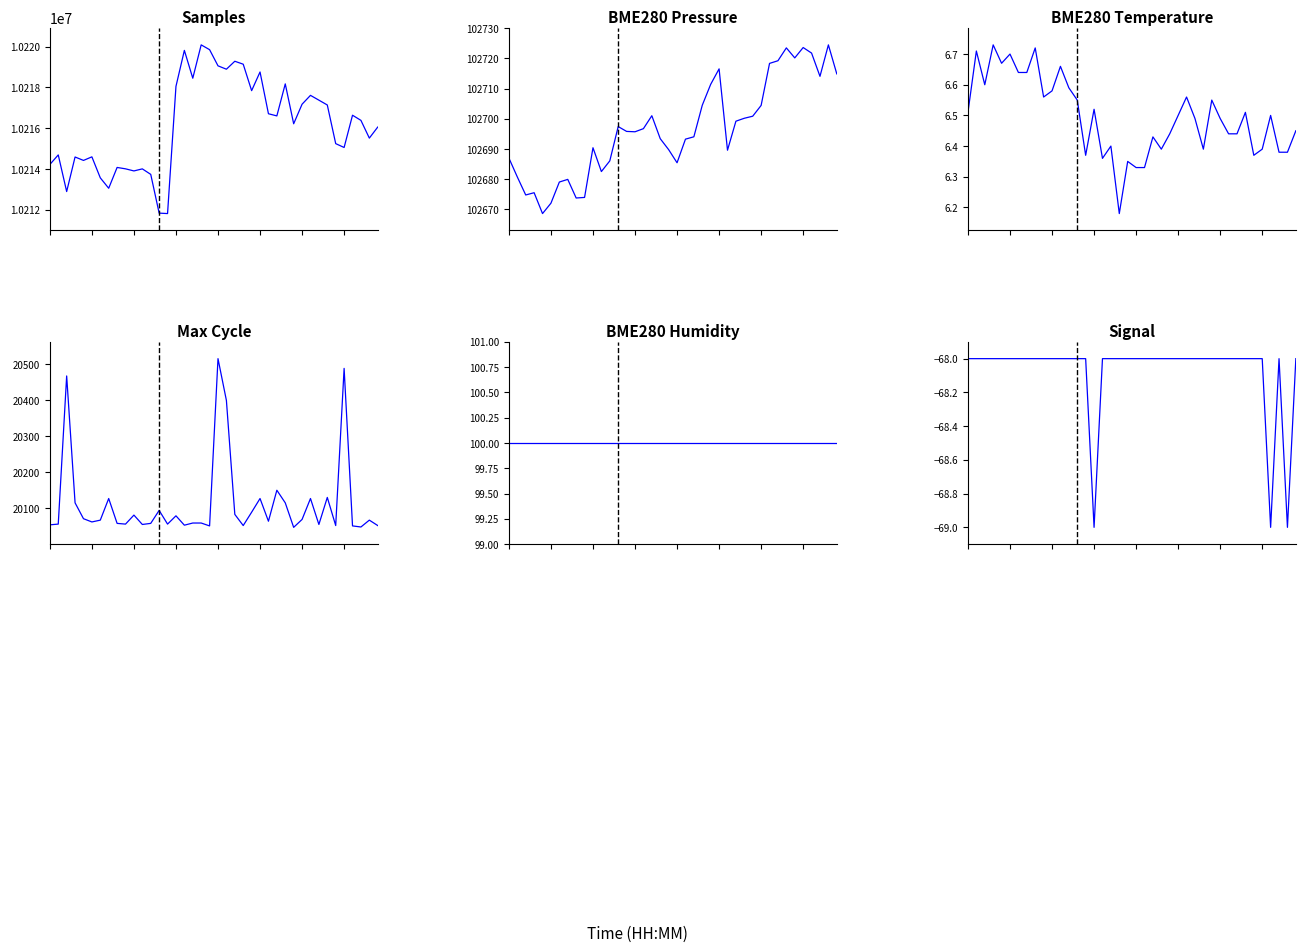

Reading left to right, transcribe all the data shown in this chart.

Samples: 0.0=10214219.0	0.2=10214689.0	0.4=10212891.0	0.6=10214587.0	0.8=10214419.0	1.0=10214594.0	6=10213564.0	7=10213053.0	8=10214074.0	9=10214006.0	10=10213903.0	11=10214004.0	12=10213734.0	13=10211832.0	14=10211810.0	15=10218054.0	16=10219820.0	17=10218454.0	18=10220091.0	19=10219855.0	20=10219062.0	21=10218896.0	22=10219287.0	23=10219142.0	24=10217844.0	25=10218760.0	26=10216710.0	27=10216604.0	28=10218176.0	29=10216218.0	30=10217178.0	31=10217613.0	32=10217377.0	33=10217140.0	34=10215243.0	35=10215054.0	36=10216637.0	37=10216385.0	38=10215514.0	39=10216056.0
BME280_pressure: 0.0=102687.0	0.2=102680.8	0.4=102674.8	0.6=102675.5	0.8=102668.6	1.0=102672.1	6=102679.1	7=102679.9	8=102673.8	9=102674.0	10=102690.4	11=102682.5	12=102686.1	13=102697.4	14=102695.8	15=102695.7	16=102696.7	17=102701.0	18=102693.4	19=102689.8	20=102685.4	21=102693.2	22=102694.0	23=102704.5	24=102711.4	25=102716.5	26=102689.6	27=102699.2	28=102700.2	29=102700.8	30=102704.4	31=102718.3	32=102719.2	33=102723.4	34=102720.1	35=102723.6	36=102721.7	37=102714.0	38=102724.4	39=102714.8
BME280_temperature: 0.0=6.5	0.2=6.7	0.4=6.6	0.6=6.7	0.8=6.7	1.0=6.7	6=6.6	7=6.6	8=6.7	9=6.6	10=6.6	11=6.7	12=6.6	13=6.5	14=6.4	15=6.5	16=6.4	17=6.4	18=6.2	19=6.3	20=6.3	21=6.3	22=6.4	23=6.4	24=6.4	25=6.5	26=6.6	27=6.5	28=6.4	29=6.5	30=6.5	31=6.4	32=6.4	33=6.5	34=6.4	35=6.4	36=6.5	37=6.4	38=6.4	39=6.5
Max_cycle: 0.0=20054.0	0.2=20056.0	0.4=20467.0	0.6=20115.0	0.8=20071.0	1.0=20062.0	6=20067.0	7=20127.0	8=20058.0	9=20056.0	10=20081.0	11=20055.0	12=20058.0	13=20094.0	14=20056.0	15=20079.0	16=20053.0	17=20059.0	18=20059.0	19=20051.0	20=20515.0	21=20399.0	22=20083.0	23=20052.0	24=20089.0	25=20127.0	26=20064.0	27=20150.0	28=20115.0	29=20047.0	30=20069.0	31=20127.0	32=20055.0	33=20130.0	34=20052.0	35=20488.0	36=20051.0	37=20048.0	38=20067.0	39=20052.0
BME280_humidity: 0.0=100.0	0.2=100.0	0.4=100.0	0.6=100.0	0.8=100.0	1.0=100.0	6=100.0	7=100.0	8=100.0	9=100.0	10=100.0	11=100.0	12=100.0	13=100.0	14=100.0	15=100.0	16=100.0	17=100.0	18=100.0	19=100.0	20=100.0	21=100.0	22=100.0	23=100.0	24=100.0	25=100.0	26=100.0	27=100.0	28=100.0	29=100.0	30=100.0	31=100.0	32=100.0	33=100.0	34=100.0	35=100.0	36=100.0	37=100.0	38=100.0	39=100.0
Signal: 0.0=-68.0	0.2=-68.0	0.4=-68.0	0.6=-68.0	0.8=-68.0	1.0=-68.0	6=-68.0	7=-68.0	8=-68.0	9=-68.0	10=-68.0	11=-68.0	12=-68.0	13=-68.0	14=-68.0	15=-69.0	16=-68.0	17=-68.0	18=-68.0	19=-68.0	20=-68.0	21=-68.0	22=-68.0	23=-68.0	24=-68.0	25=-68.0	26=-68.0	27=-68.0	28=-68.0	29=-68.0	30=-68.0	31=-68.0	32=-68.0	33=-68.0	34=-68.0	35=-68.0	36=-69.0	37=-68.0	38=-69.0	39=-68.0